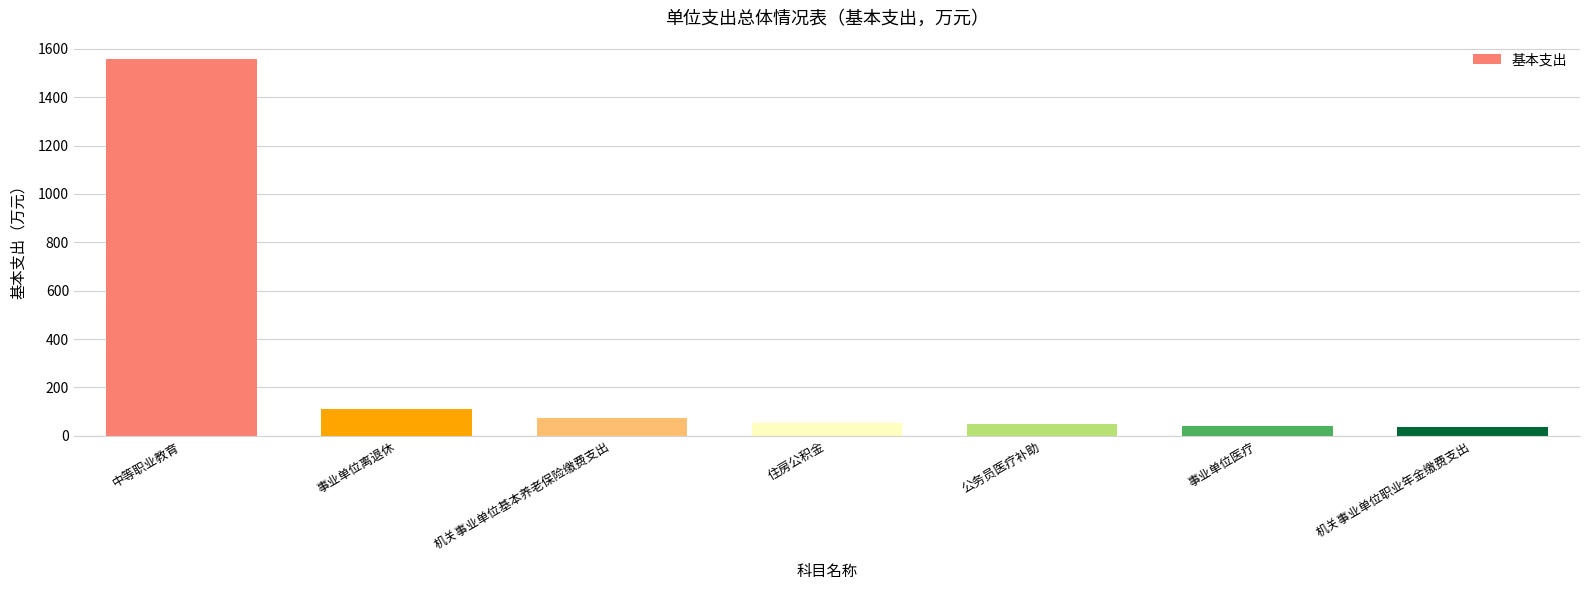

What is the difference between the maximum and second lowest values?

1515.4